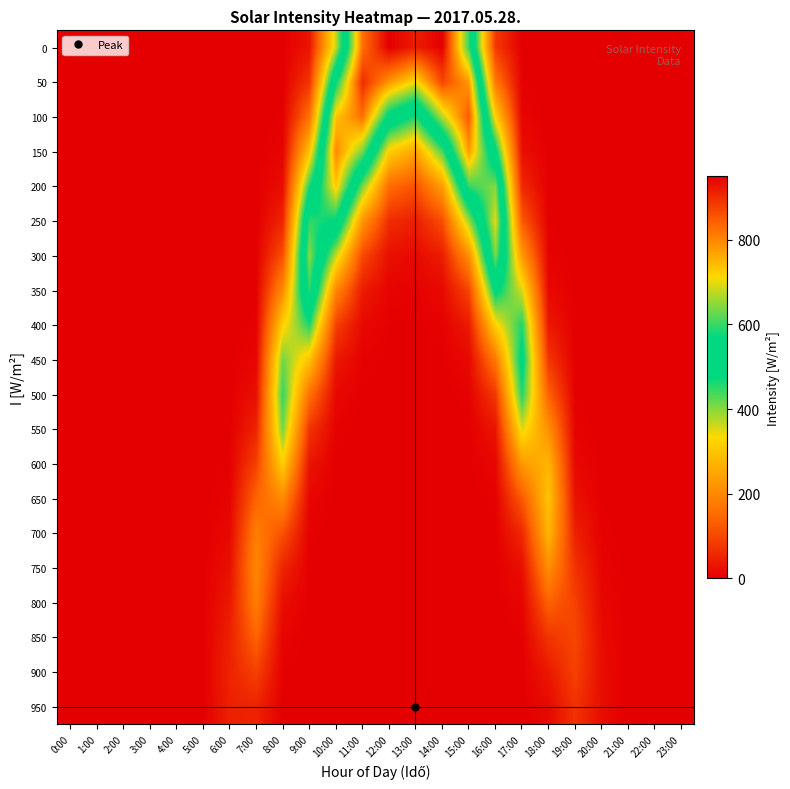

Reading right to left, what are all the values shown in this chart?

0: 23:00=0.0	22:00=0.0	21:00=0.0	20:00=0.0	19:00=0.0	18:00=0.0	17:00=0.4	16:00=79.9	15:00=600.7	14:00=950.0	13:00=916.9	12:00=949.8	11:00=825.2	10:00=366.3	9:00=28.6	8:00=0.1	7:00=0.0	6:00=0.0	5:00=0.0	4:00=0.0	3:00=0.0	2:00=0.0	1:00=0.0	0:00=0.0
50: 23:00=0.0	22:00=0.0	21:00=0.0	20:00=0.0	19:00=0.0	18:00=0.0	17:00=1.9	16:00=174.5	15:00=779.3	14:00=871.0	13:00=706.6	12:00=784.7	11:00=900.0	10:00=565.3	9:00=74.2	8:00=0.4	7:00=0.0	6:00=0.0	5:00=0.0	4:00=0.0	3:00=0.0	2:00=0.0	1:00=0.0	0:00=0.0
100: 23:00=0.0	22:00=0.0	21:00=0.0	20:00=0.0	19:00=0.0	18:00=0.0	17:00=7.1	16:00=320.5	15:00=850.0	14:00=671.3	13:00=457.8	12:00=545.0	11:00=825.2	10:00=733.5	9:00=162.1	8:00=1.7	7:00=0.0	6:00=0.0	5:00=0.0	4:00=0.0	3:00=0.0	2:00=0.0	1:00=0.0	0:00=0.0
150: 23:00=0.0	22:00=0.0	21:00=0.0	20:00=0.0	19:00=0.0	18:00=0.1	17:00=22.0	16:00=494.7	15:00=779.3	14:00=434.9	13:00=249.4	12:00=318.2	11:00=636.0	10:00=800.0	9:00=297.6	8:00=6.4	7:00=0.0	6:00=0.0	5:00=0.0	4:00=0.0	3:00=0.0	2:00=0.0	1:00=0.0	0:00=0.0
200: 23:00=0.0	22:00=0.0	21:00=0.0	20:00=0.0	19:00=0.0	18:00=0.3	17:00=57.1	16:00=641.8	15:00=600.7	14:00=236.9	13:00=114.2	12:00=156.1	11:00=412.1	10:00=733.5	9:00=459.3	8:00=19.8	7:00=0.0	6:00=0.0	5:00=0.0	4:00=0.0	3:00=0.0	2:00=0.0	1:00=0.0	0:00=0.0
250: 23:00=0.0	22:00=0.0	21:00=0.0	20:00=0.0	19:00=0.0	18:00=1.2	17:00=124.7	16:00=700.0	15:00=389.2	14:00=108.5	13:00=43.9	12:00=64.4	11:00=224.4	10:00=565.3	9:00=596.0	8:00=51.4	7:00=0.0	6:00=0.0	5:00=0.0	4:00=0.0	3:00=0.0	2:00=0.0	1:00=0.0	0:00=0.0
300: 23:00=0.0	22:00=0.0	21:00=0.0	20:00=0.0	19:00=0.0	18:00=4.3	17:00=228.9	16:00=641.8	15:00=211.9	14:00=41.7	13:00=14.2	12:00=22.3	11:00=102.7	10:00=366.3	9:00=650.0	8:00=112.2	7:00=0.2	6:00=0.0	5:00=0.0	4:00=0.0	3:00=0.0	2:00=0.0	1:00=0.0	0:00=0.0
350: 23:00=0.0	22:00=0.0	21:00=0.0	20:00=0.0	19:00=0.0	18:00=13.2	17:00=353.3	16:00=494.7	15:00=97.0	14:00=13.5	13:00=3.9	12:00=6.5	11:00=39.5	10:00=199.5	9:00=596.0	8:00=206.0	7:00=0.8	6:00=0.0	5:00=0.0	4:00=0.0	3:00=0.0	2:00=0.0	1:00=0.0	0:00=0.0
400: 23:00=0.0	22:00=0.0	21:00=0.0	20:00=0.0	19:00=0.1	18:00=34.2	17:00=458.4	16:00=320.5	15:00=37.3	14:00=3.7	13:00=0.9	12:00=1.6	11:00=12.8	10:00=91.3	9:00=459.3	8:00=318.0	7:00=2.8	6:00=0.0	5:00=0.0	4:00=0.0	3:00=0.0	2:00=0.0	1:00=0.0	0:00=0.0
450: 23:00=0.0	22:00=0.0	21:00=0.0	20:00=0.0	19:00=0.4	18:00=74.8	17:00=500.0	16:00=174.5	15:00=12.1	14:00=0.8	13:00=0.2	12:00=0.3	11:00=3.5	10:00=35.1	9:00=297.6	8:00=412.6	7:00=8.8	6:00=0.0	5:00=0.0	4:00=0.0	3:00=0.0	2:00=0.0	1:00=0.0	0:00=0.0
500: 23:00=0.0	22:00=0.0	21:00=0.0	20:00=0.0	19:00=1.4	18:00=137.4	17:00=458.4	16:00=79.9	15:00=3.3	14:00=0.2	13:00=0.0	12:00=0.1	11:00=0.8	10:00=11.4	9:00=162.1	8:00=450.0	7:00=22.8	6:00=0.2	5:00=0.0	4:00=0.0	3:00=0.0	2:00=0.0	1:00=0.0	0:00=0.0
550: 23:00=0.0	22:00=0.0	21:00=0.0	20:00=0.1	19:00=4.4	18:00=212.0	17:00=353.3	16:00=30.8	15:00=0.8	14:00=0.0	13:00=0.0	12:00=0.0	11:00=0.2	10:00=3.1	9:00=74.2	8:00=412.6	7:00=49.9	6:00=0.7	5:00=0.0	4:00=0.0	3:00=0.0	2:00=0.0	1:00=0.0	0:00=0.0
600: 23:00=0.0	22:00=0.0	21:00=0.0	20:00=0.5	19:00=11.4	18:00=275.1	17:00=228.9	16:00=10.0	15:00=0.1	14:00=0.0	13:00=0.0	12:00=0.0	11:00=0.0	10:00=0.7	9:00=28.6	8:00=318.0	7:00=91.6	6:00=2.2	5:00=0.0	4:00=0.0	3:00=0.0	2:00=0.0	1:00=0.0	0:00=0.0
650: 23:00=0.0	22:00=0.0	21:00=0.0	20:00=1.3	19:00=24.9	18:00=300.0	17:00=124.7	16:00=2.7	15:00=0.0	14:00=0.0	13:00=0.0	12:00=0.0	11:00=0.0	10:00=0.1	9:00=9.2	8:00=206.0	7:00=141.3	6:00=5.7	5:00=0.0	4:00=0.0	3:00=0.0	2:00=0.0	1:00=0.0	0:00=0.0
700: 23:00=0.0	22:00=0.0	21:00=0.0	20:00=3.2	19:00=45.8	18:00=275.1	17:00=57.1	16:00=0.6	15:00=0.0	14:00=0.0	13:00=0.0	12:00=0.0	11:00=0.0	10:00=0.0	9:00=2.5	8:00=112.2	7:00=183.4	6:00=12.5	5:00=0.0	4:00=0.0	3:00=0.0	2:00=0.0	1:00=0.0	0:00=0.0
750: 23:00=0.0	22:00=0.0	21:00=0.0	20:00=6.5	19:00=70.7	18:00=212.0	17:00=22.0	16:00=0.1	15:00=0.0	14:00=0.0	13:00=0.0	12:00=0.0	11:00=0.0	10:00=0.0	9:00=0.6	8:00=51.4	7:00=200.0	6:00=22.9	5:00=0.0	4:00=0.0	3:00=0.0	2:00=0.0	1:00=0.0	0:00=0.0
800: 23:00=0.0	22:00=0.0	21:00=0.0	20:00=11.1	19:00=91.7	18:00=137.4	17:00=7.1	16:00=0.0	15:00=0.0	14:00=0.0	13:00=0.0	12:00=0.0	11:00=0.0	10:00=0.0	9:00=0.1	8:00=19.8	7:00=183.4	6:00=35.3	5:00=0.0	4:00=0.0	3:00=0.0	2:00=0.0	1:00=0.0	0:00=0.0
850: 23:00=0.0	22:00=0.0	21:00=0.0	20:00=16.0	19:00=100.0	18:00=74.8	17:00=1.9	16:00=0.0	15:00=0.0	14:00=0.0	13:00=0.0	12:00=0.0	11:00=0.0	10:00=0.0	9:00=0.0	8:00=6.4	7:00=141.3	6:00=45.8	5:00=0.0	4:00=0.0	3:00=0.0	2:00=0.0	1:00=0.0	0:00=0.0
900: 23:00=0.0	22:00=0.0	21:00=0.0	20:00=19.4	19:00=91.7	18:00=34.2	17:00=0.4	16:00=0.0	15:00=0.0	14:00=0.0	13:00=0.0	12:00=0.0	11:00=0.0	10:00=0.0	9:00=0.0	8:00=1.7	7:00=91.6	6:00=50.0	5:00=0.0	4:00=0.0	3:00=0.0	2:00=0.0	1:00=0.0	0:00=0.0
950: 23:00=0.0	22:00=0.0	21:00=0.0	20:00=19.7	19:00=70.7	18:00=13.2	17:00=0.1	16:00=0.0	15:00=0.0	14:00=0.0	13:00=0.0	12:00=0.0	11:00=0.0	10:00=0.0	9:00=0.0	8:00=0.4	7:00=49.9	6:00=45.8	5:00=0.0	4:00=0.0	3:00=0.0	2:00=0.0	1:00=0.0	0:00=0.0